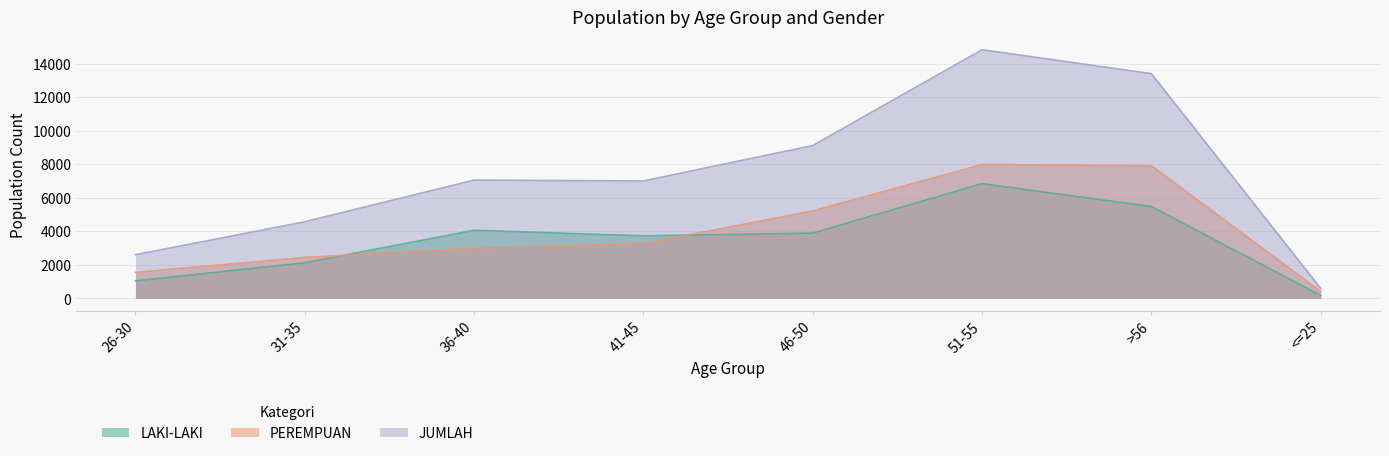

What is the difference between the maximum and minimum values in the PEREMPUAN series?

7560